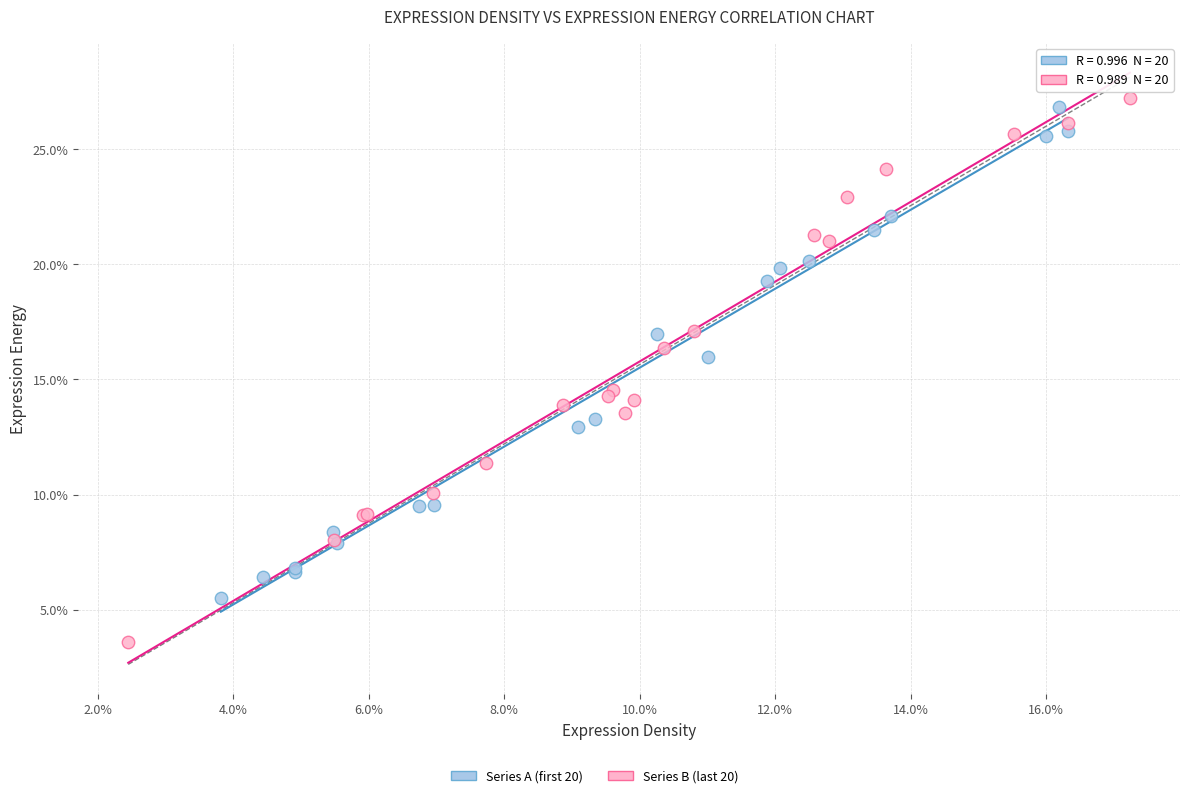

Which series has the largest Y range (max minus min)?

Series B (last 20)